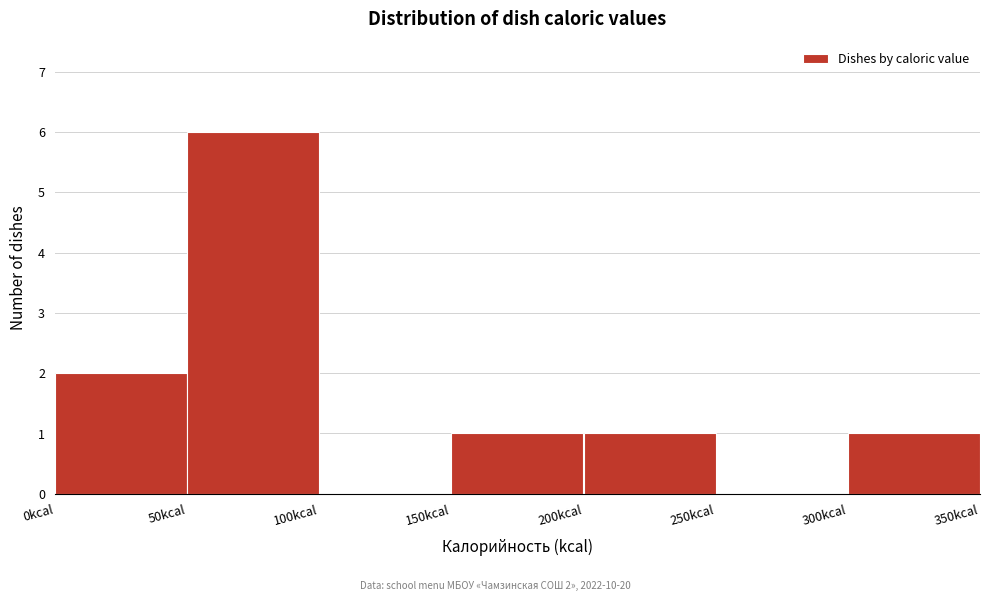

Over which range of the x-axis is the bar tallest?

50 to 100